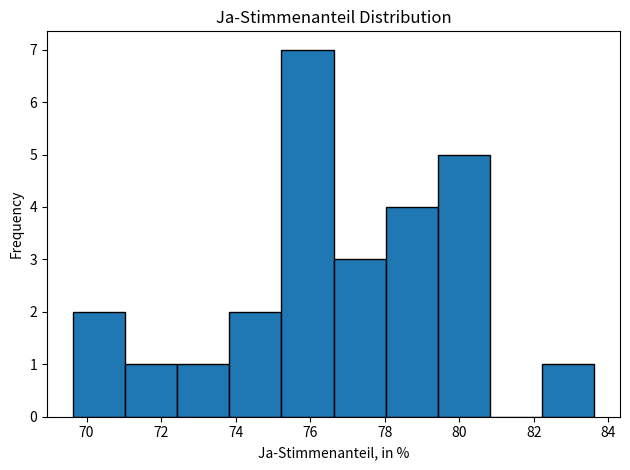

Reading left to right, transcribe this chart: for each bar, give the range it covers on the x-axis and its height. Neither the bar edges nor the heights are printed on the chart, so give them approximately, as read against the axes.

69.6 to 71.0: 2
71.0 to 72.4: 1
72.4 to 73.8: 1
73.8 to 75.2: 2
75.2 to 76.6: 7
76.6 to 78.0: 3
78.0 to 79.4: 4
79.4 to 80.8: 5
80.8 to 82.2: 0
82.2 to 83.6: 1